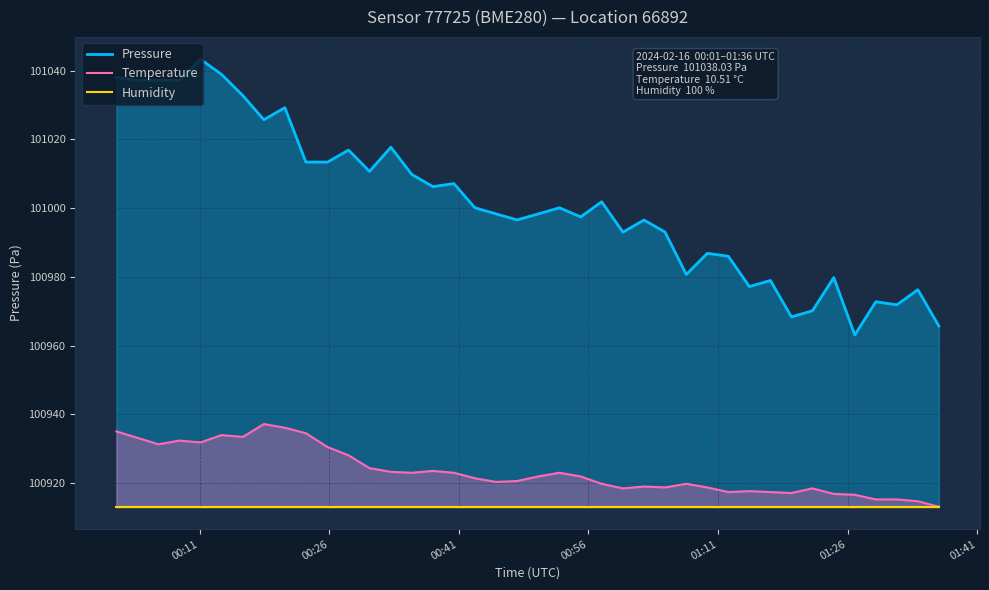

What is the maximum value shown in the chart?

101043.3